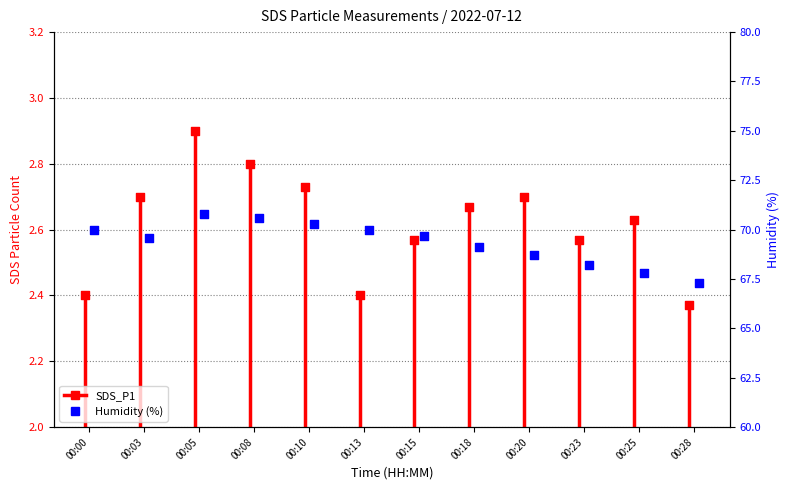

Approximately how many times larger is the value at 00:20 compared to 00:15?

1.1